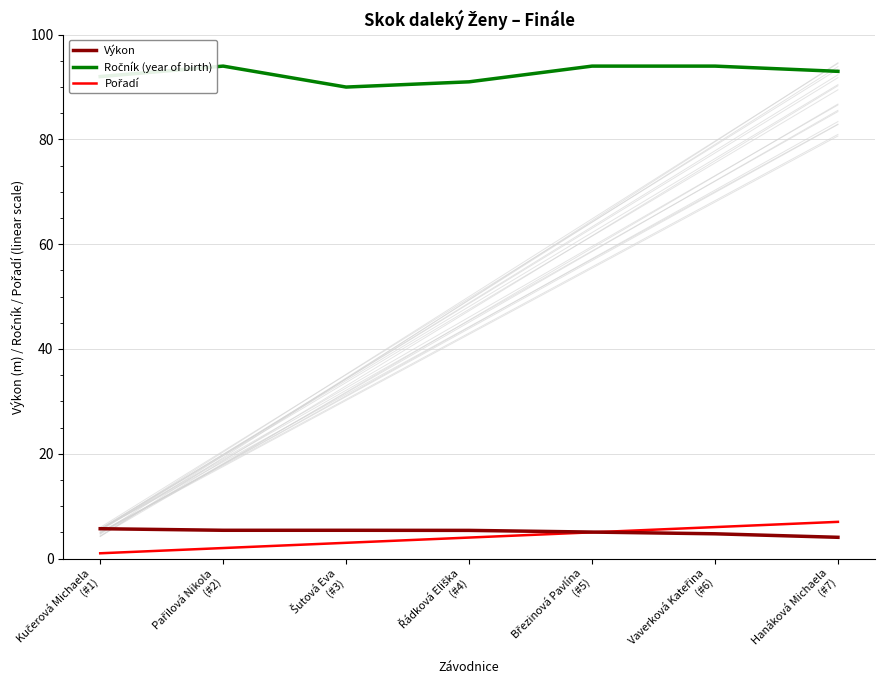

What is the sum of all Ročník (year of birth) values?

648.0